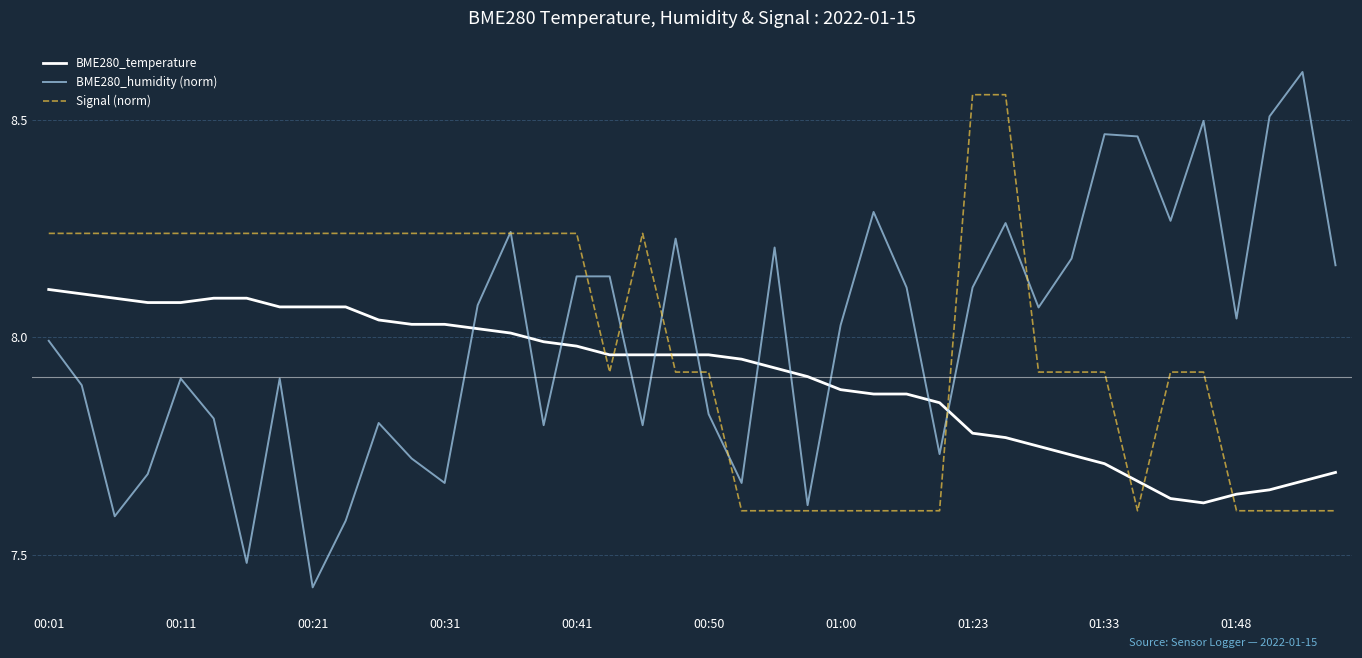

What is the sum of all BME280_humidity (norm) values?

320.0